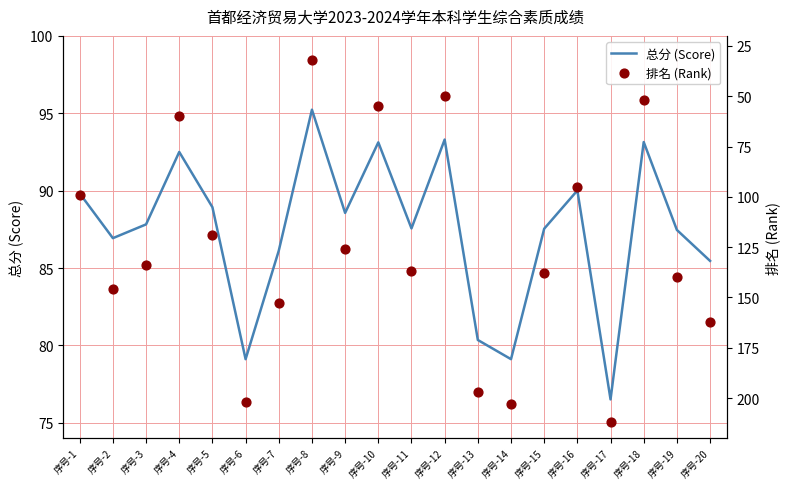

Which series has the largest total across all categories?

排名 (Rank)